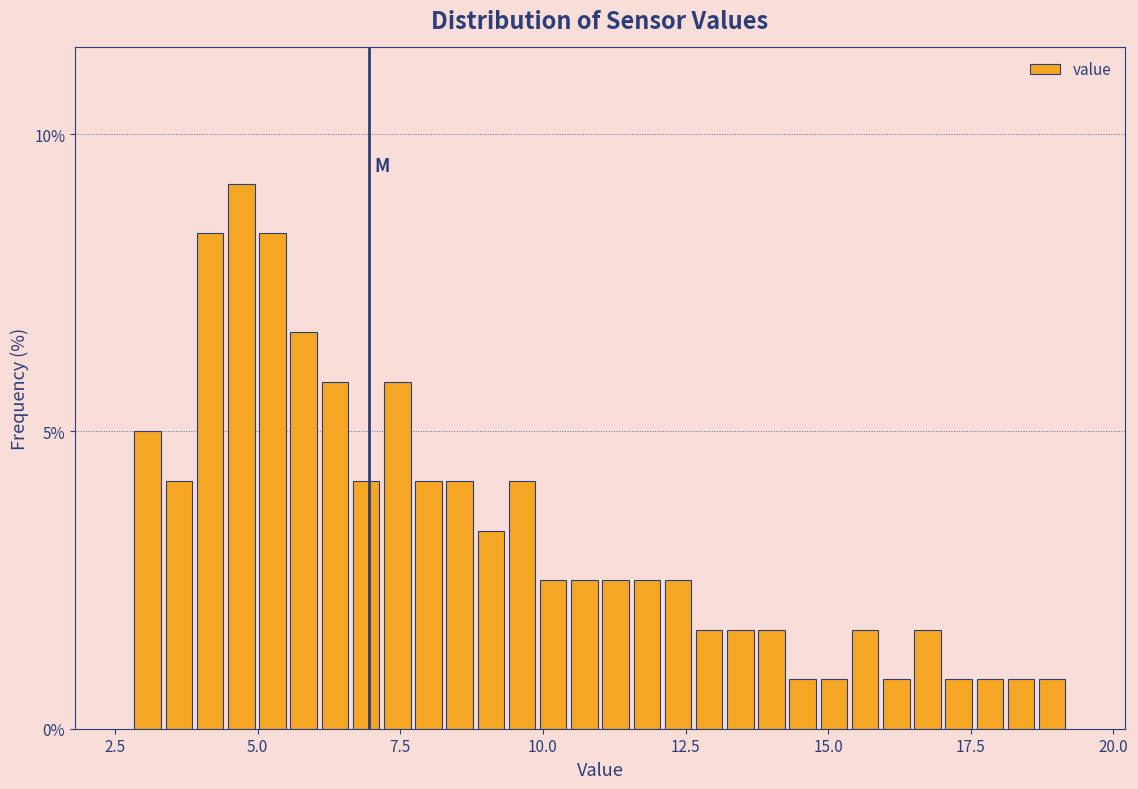

Around what value on the x-axis is the tallest bar? Give the approximate position of its centre, as read against the axis.

4.5